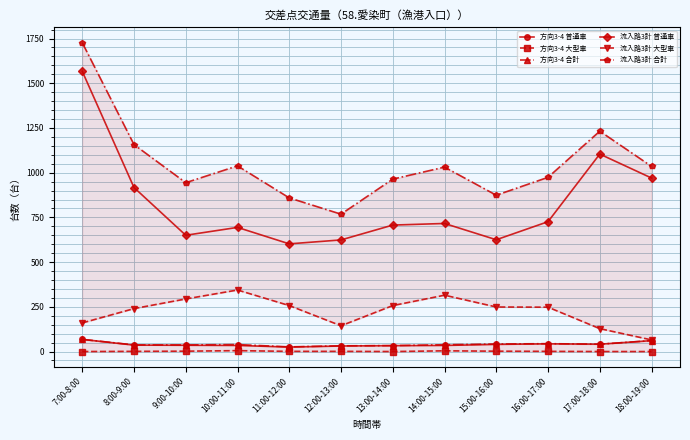

Is the value of 流入路3計 普通車 at 10:00-11:00 greater than the value of 流入路3計 合計 at 8:00-9:00?

No